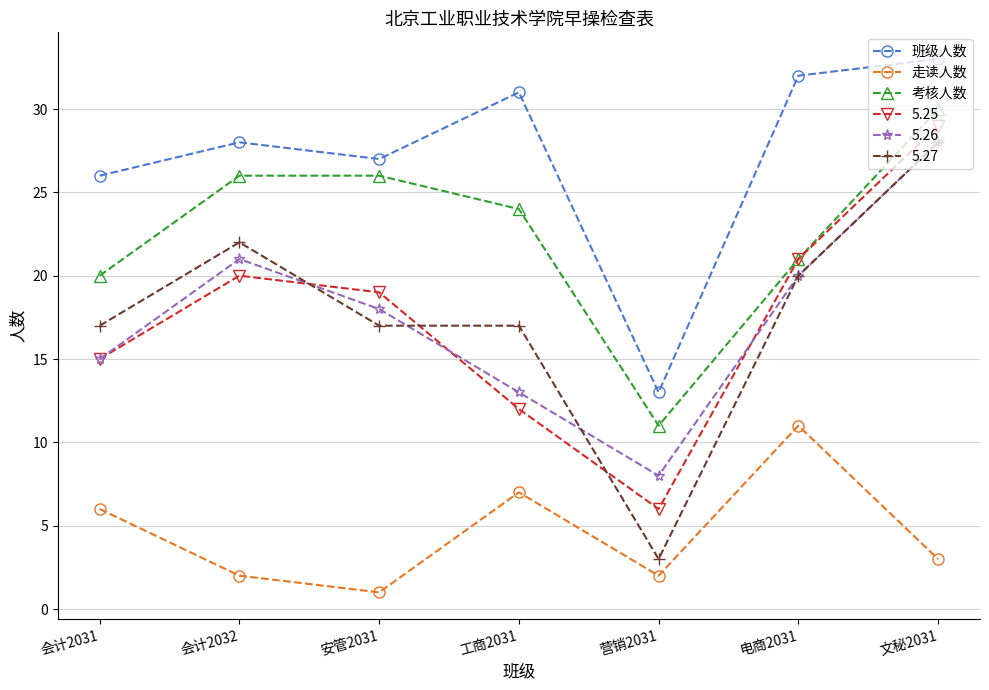

What is the difference between the maximum and minimum values in the 班级人数 series?

20